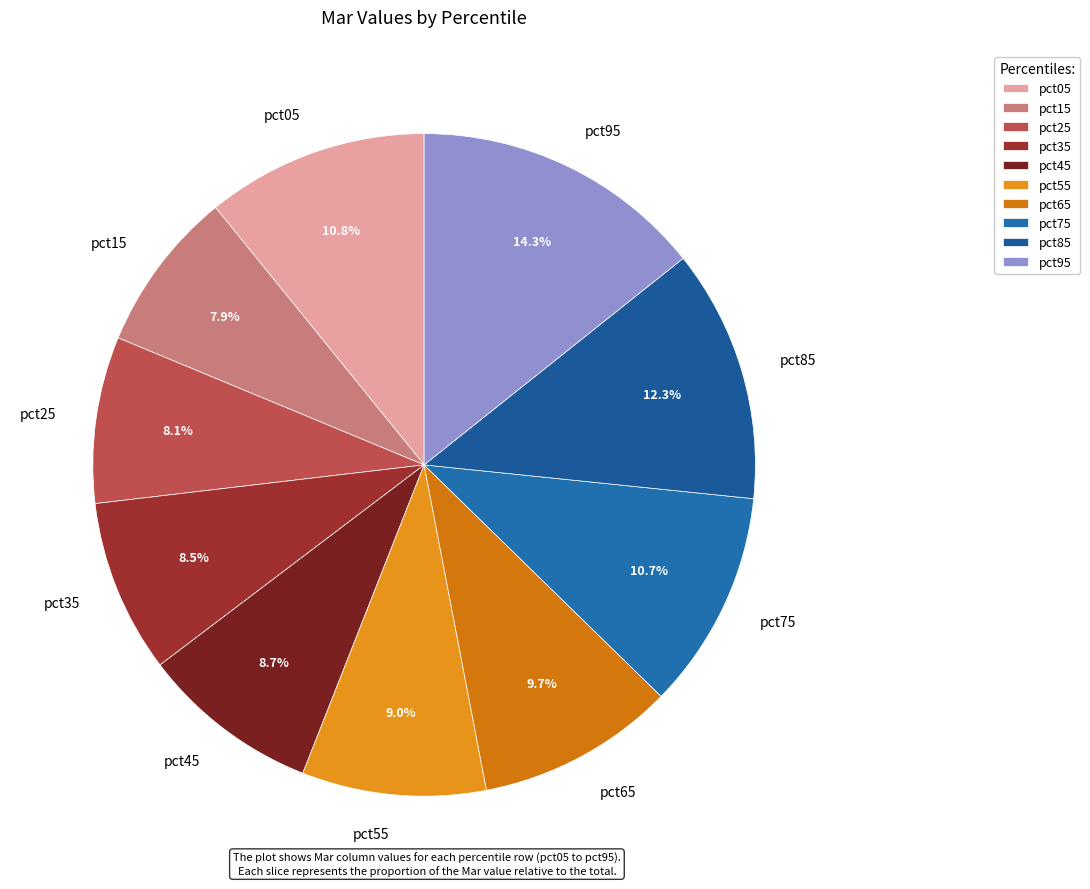

Does any single category account for the majority?

No